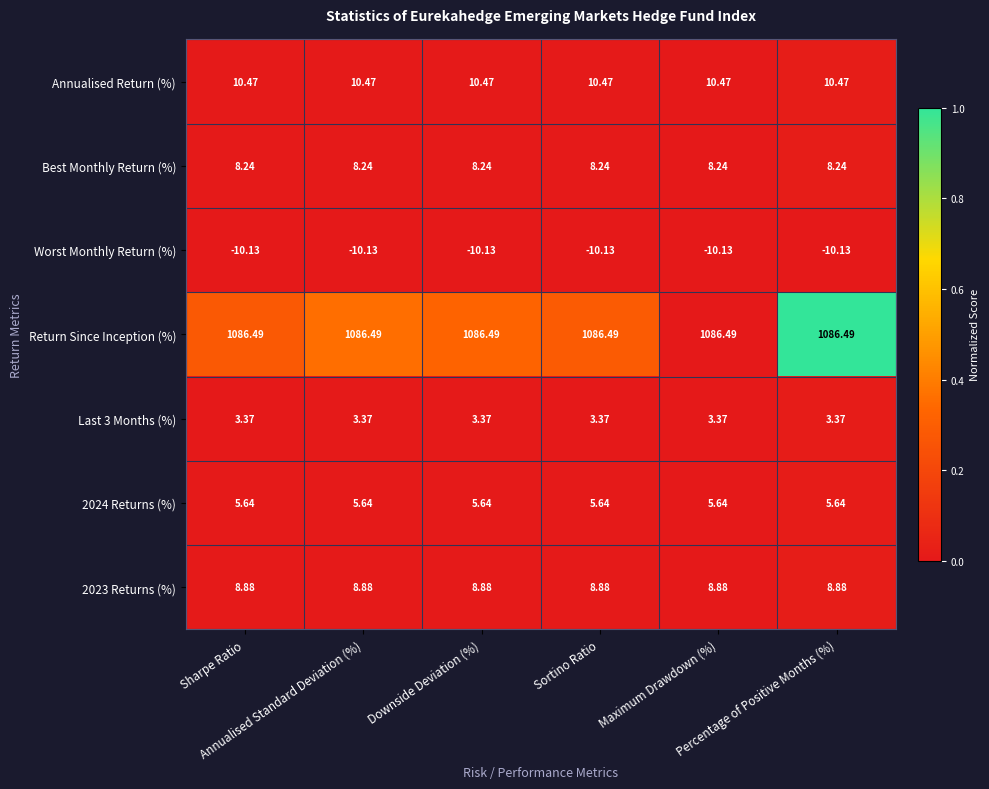

How many categories are shown in the chart?

6